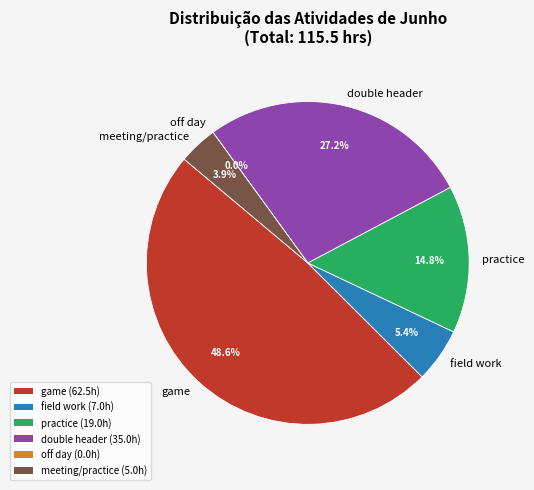

Rank the categories by value from lowest to highest.

off day, meeting/practice, field work, practice, double header, game